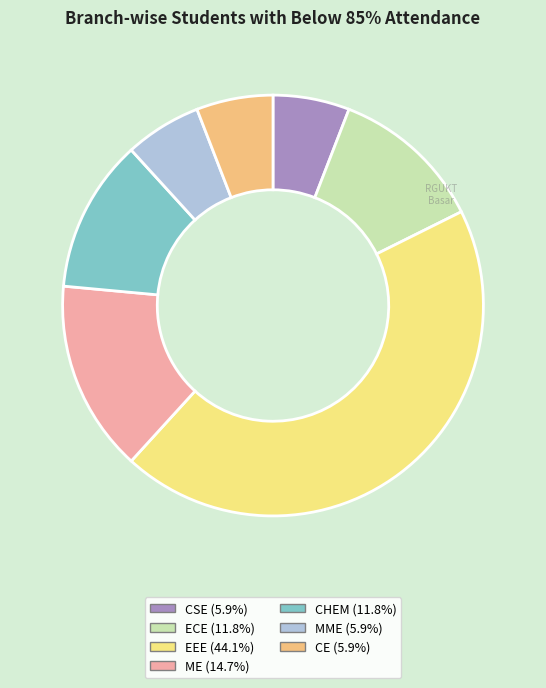

Does CSE represent more than half of the total?

No